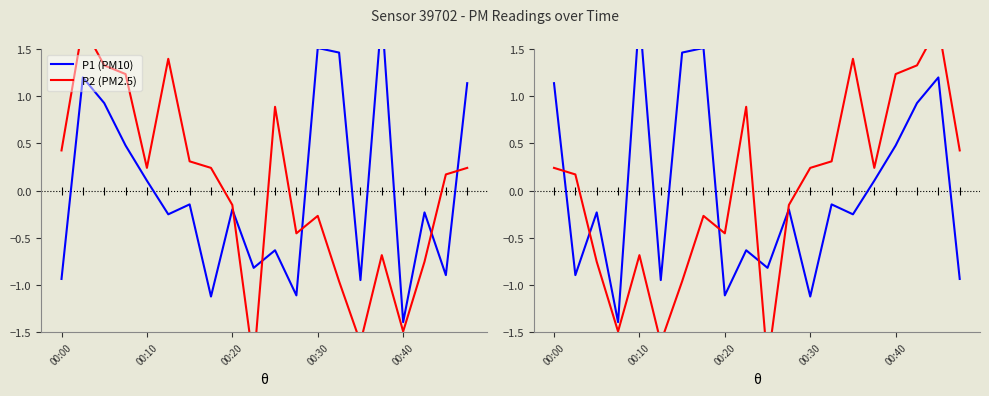

Reading left to right, transcribe all the data shown in this chart.

P1 (PM10): 1.1	-0.9	-0.2	-1.4	1.9	-0.9	1.5	1.5	-1.1	-0.6	-0.8	-0.2	-1.1	-0.1	-0.3	0.1	0.5	0.9	1.2	-0.9
P2 (PM2.5): 0.2	0.2	-0.8	-1.5	-0.7	-1.6	-1.0	-0.3	-0.5	0.9	-1.8	-0.2	0.2	0.3	1.4	0.2	1.2	1.3	1.7	0.4